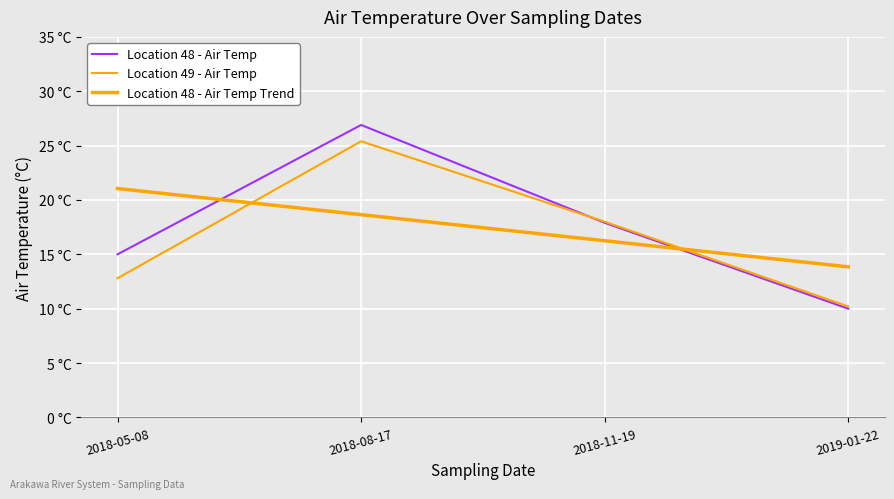

The Location 49 - Air Temp series shows 10.2 at 2019-01-22. True or false?

True